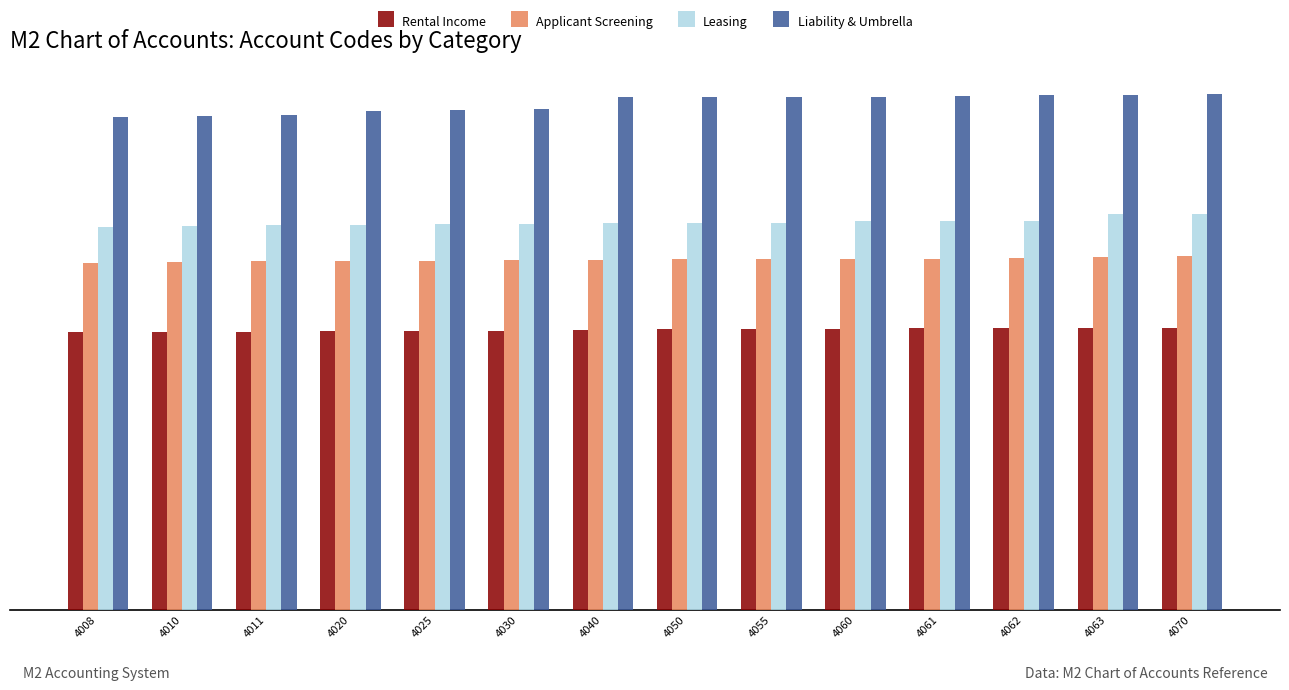

What is the sum of the Liability & Umbrella values at 4070 and 4055?

14860